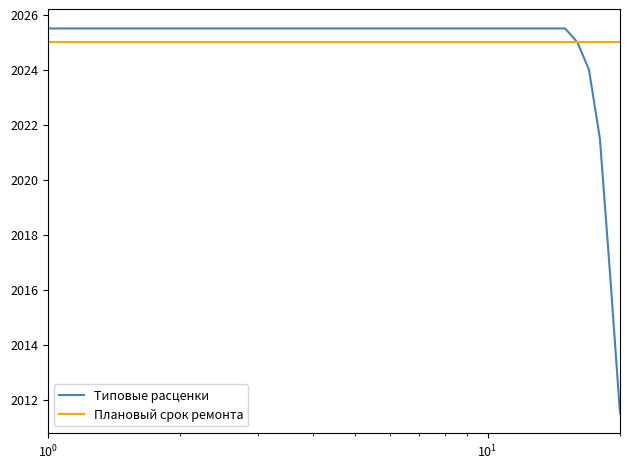

List the series in order of their overall mean, lowest first.

Типовые расценки, Плановый срок ремонта